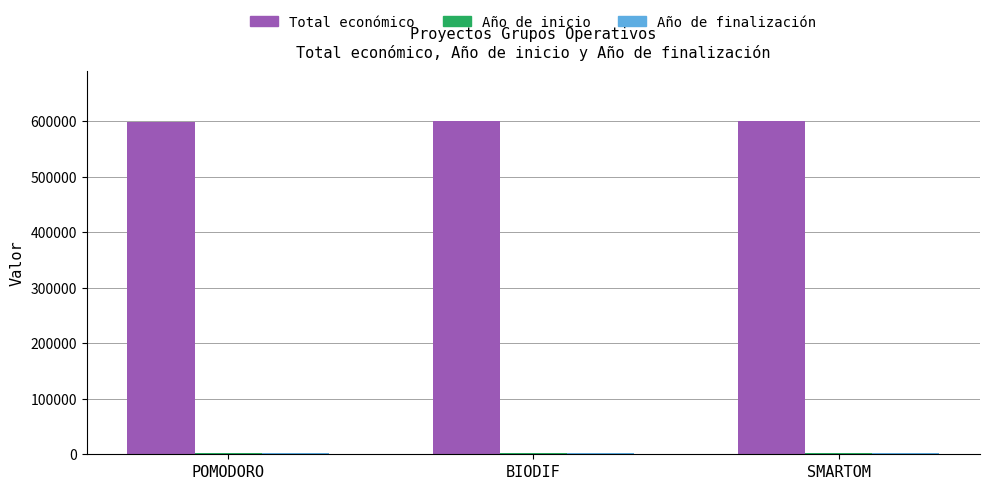

Which series has the largest total across all categories?

Total económico